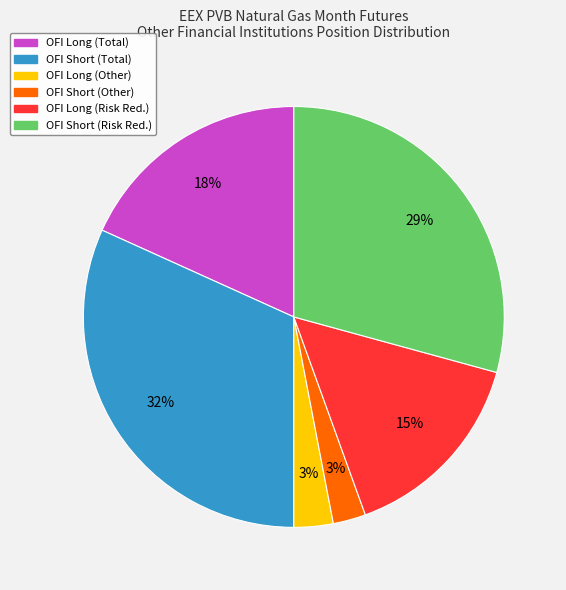

Does any single category account for the majority?

No